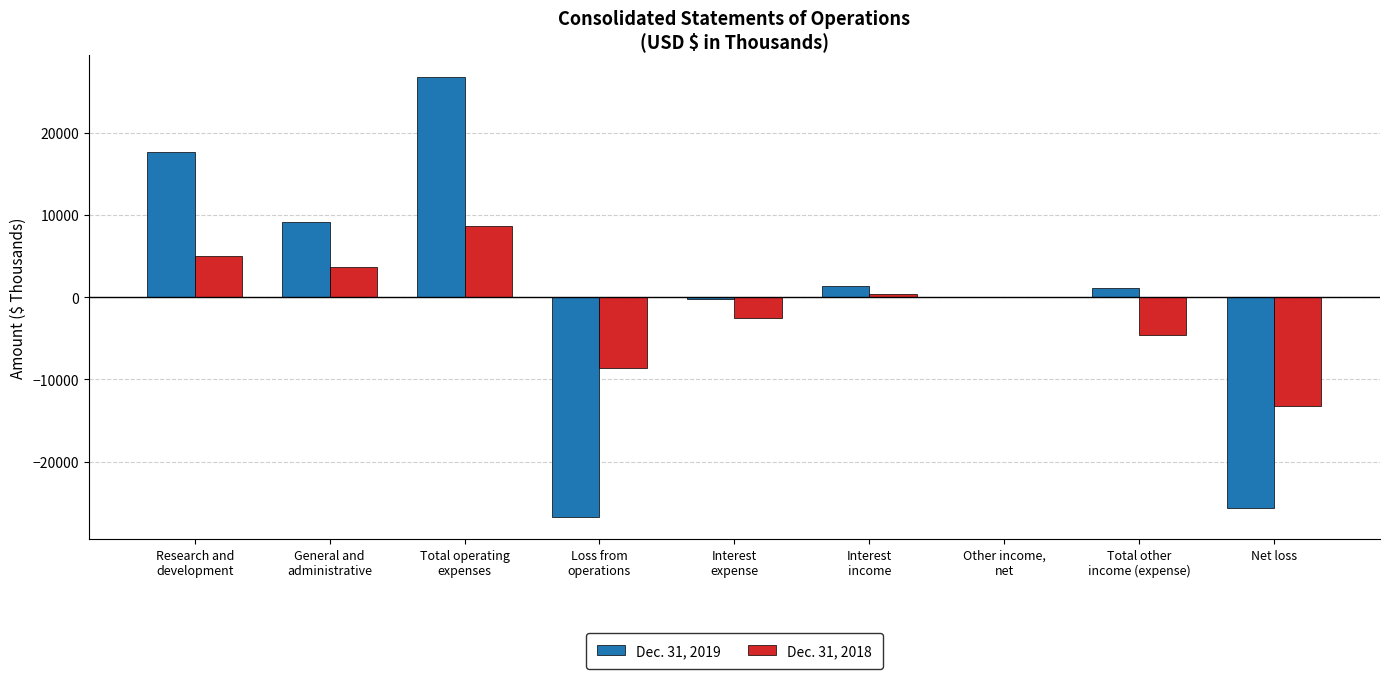

At which category is the sum across all series the highest?

Total operating
expenses